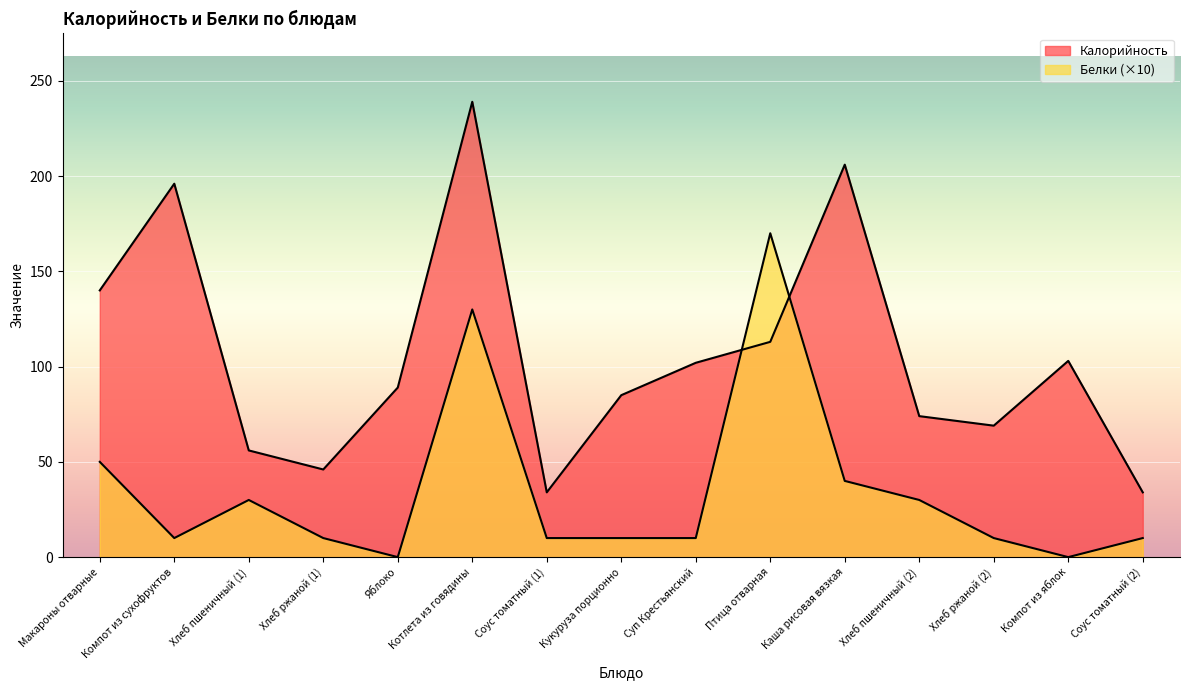

Between which two adjacent categories do Белки and Калорийность first intersect?

Суп Крестьянский and Птица отварная